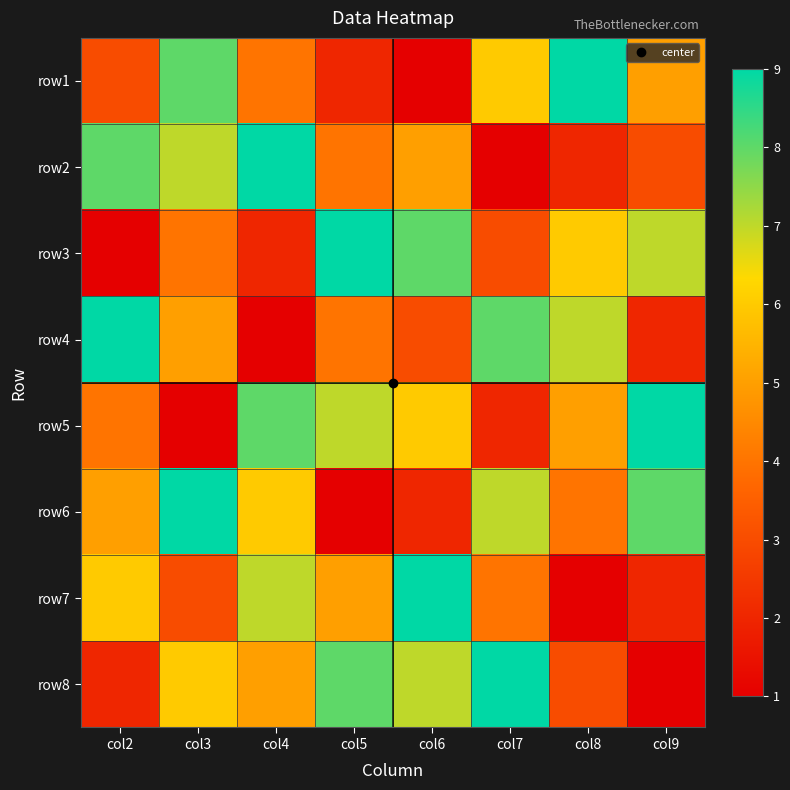

Reading left to right, transcribe all the data shown in this chart.

row1: col2=3	col3=8	col4=4	col5=2	col6=1	col7=6	col8=9	col9=5
row2: col2=8	col3=7	col4=9	col5=4	col6=5	col7=1	col8=2	col9=3
row3: col2=1	col3=4	col4=2	col5=9	col6=8	col7=3	col8=6	col9=7
row4: col2=9	col3=5	col4=1	col5=4	col6=3	col7=8	col8=7	col9=2
row5: col2=4	col3=1	col4=8	col5=7	col6=6	col7=2	col8=5	col9=9
row6: col2=5	col3=9	col4=6	col5=1	col6=2	col7=7	col8=4	col9=8
row7: col2=6	col3=3	col4=7	col5=5	col6=9	col7=4	col8=1	col9=2
row8: col2=2	col3=6	col4=5	col5=8	col6=7	col7=9	col8=3	col9=1